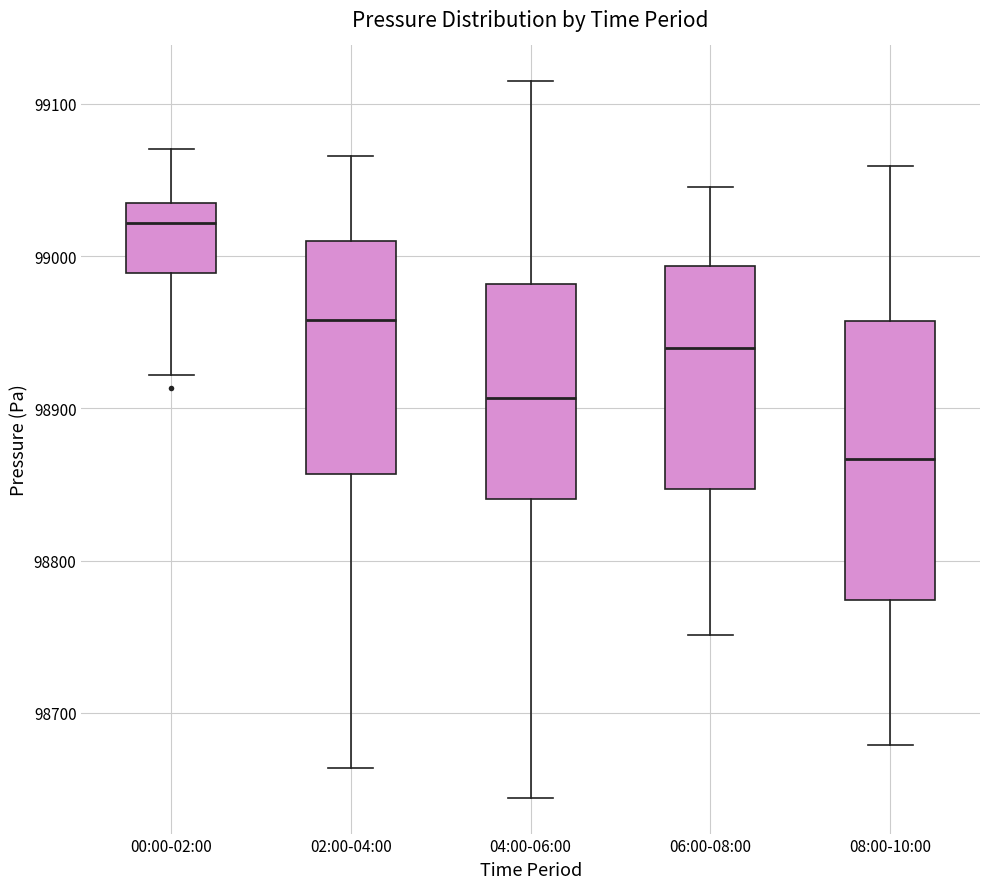

Reading left to right, transcribe this box plot: for each box, give where its median line is, the range the box spans, and where its two whiskers end, as read against the y-axis. The values are not printed on the chart, so give them approximately, as read against the axis.

00:00-02:00: median 99020, box 98990 to 99040, whiskers 98920 to 99070
02:00-04:00: median 98960, box 98860 to 99010, whiskers 98660 to 99070
04:00-06:00: median 98910, box 98840 to 98980, whiskers 98640 to 99110
06:00-08:00: median 98940, box 98850 to 98990, whiskers 98750 to 99050
08:00-10:00: median 98870, box 98770 to 98960, whiskers 98680 to 99060